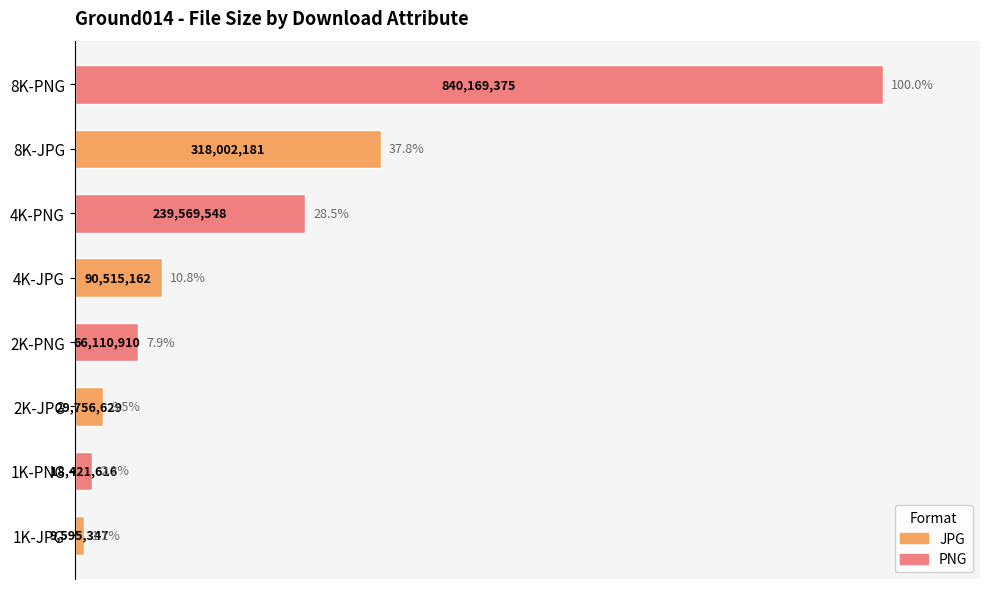

List the labels in order of value, largest first.

8K-PNG, 8K-JPG, 4K-PNG, 4K-JPG, 2K-PNG, 2K-JPG, 1K-PNG, 1K-JPG